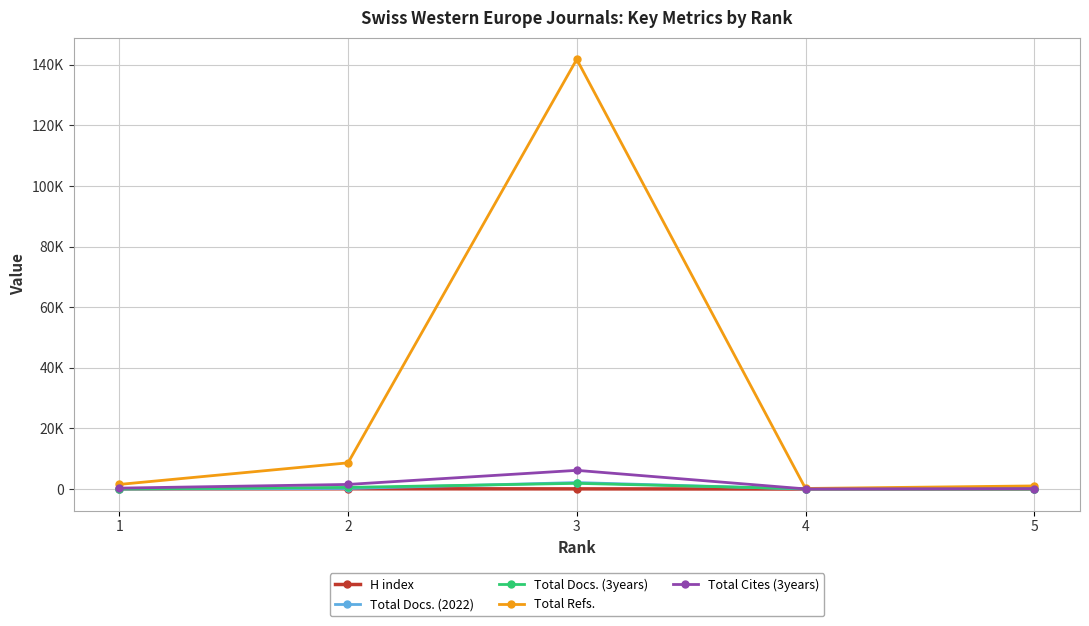

Which category has the highest value across all series?

3